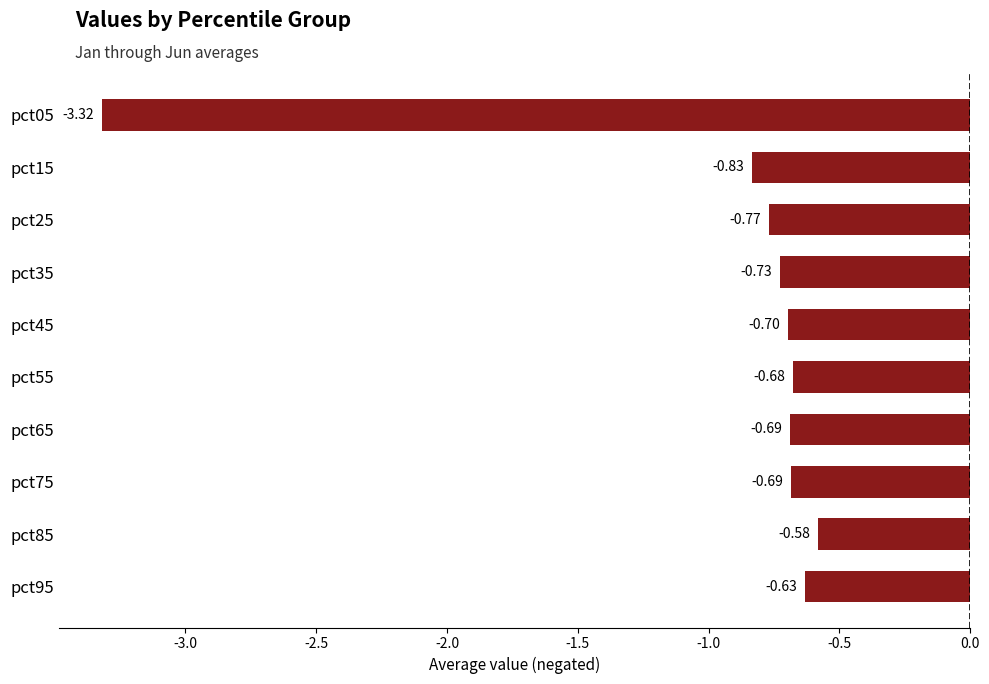

What is the difference between the values at pct05 and pct25?

2.5